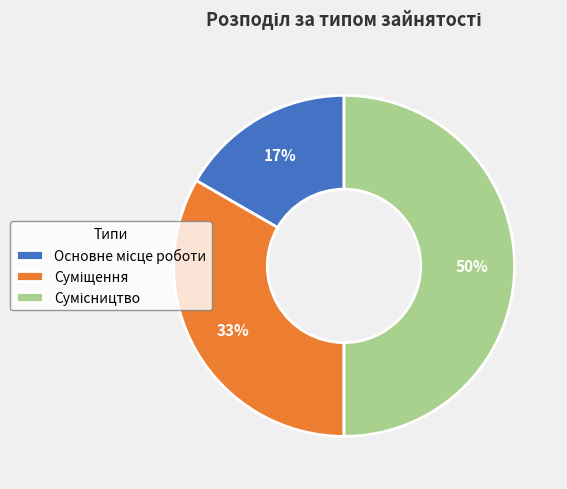

To the nearest percent, what is the difference between the largest and smallest slice percentages?

33%